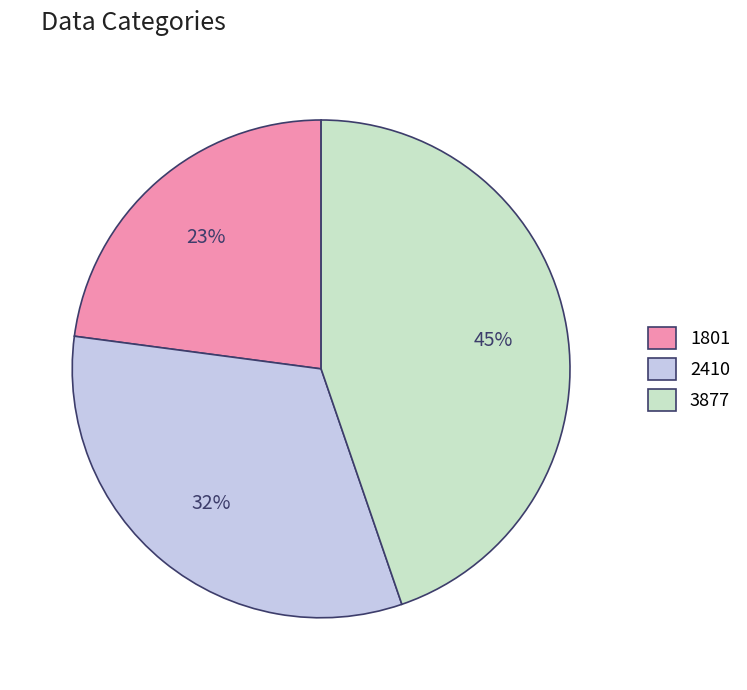

Is 1801 the majority of the pie?

No